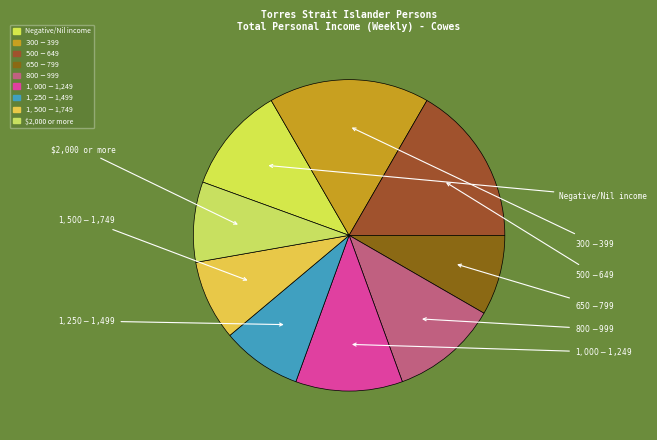

Is the sum of $1,500-$1,749 and $500-$649 greater than half?

No